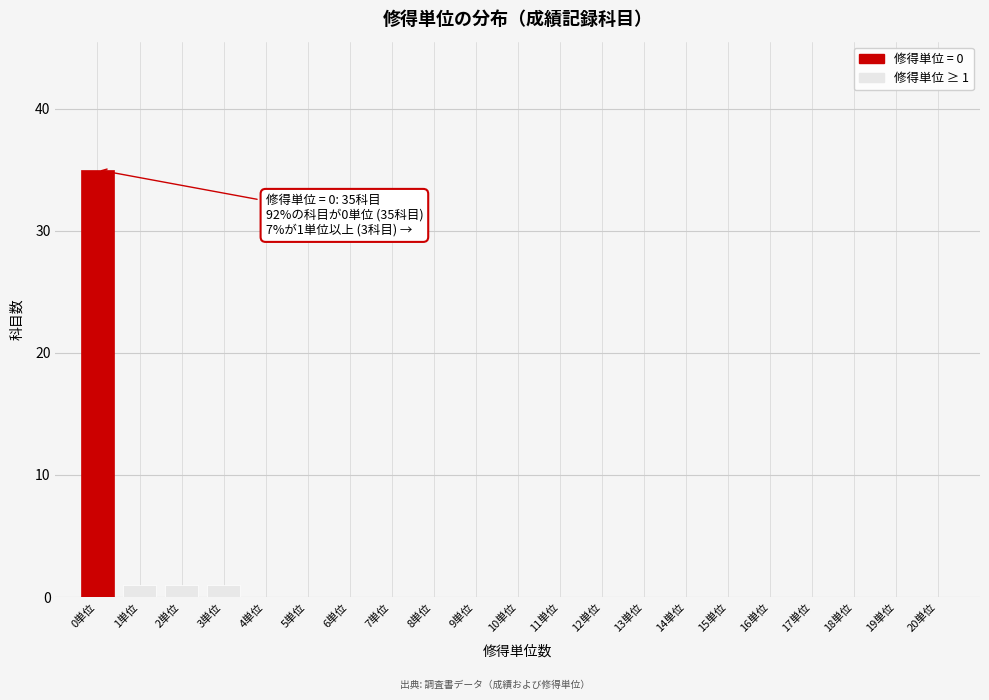

Which range on the x-axis has the tallest bar?

-0.5 to 0.5